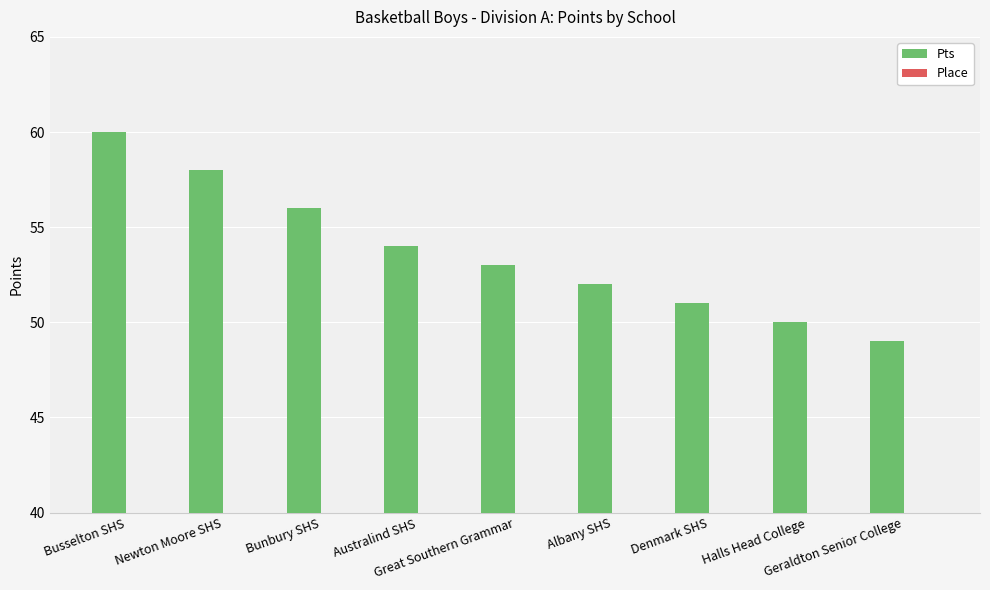

How many bars are there in each group?

2